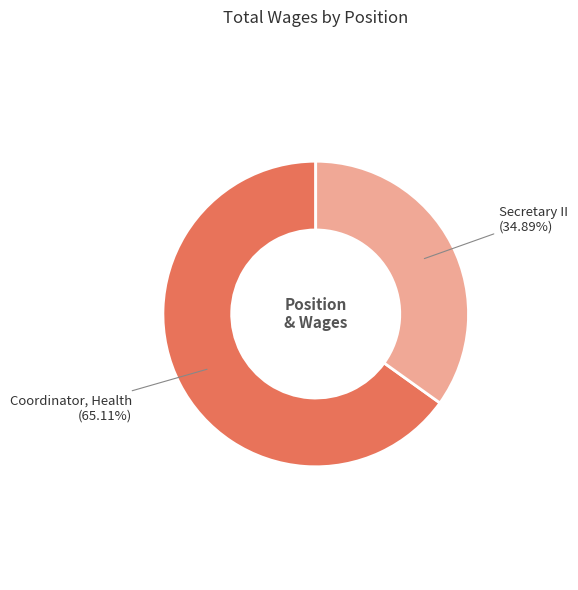

Does Secretary II represent more than half of the total?

No